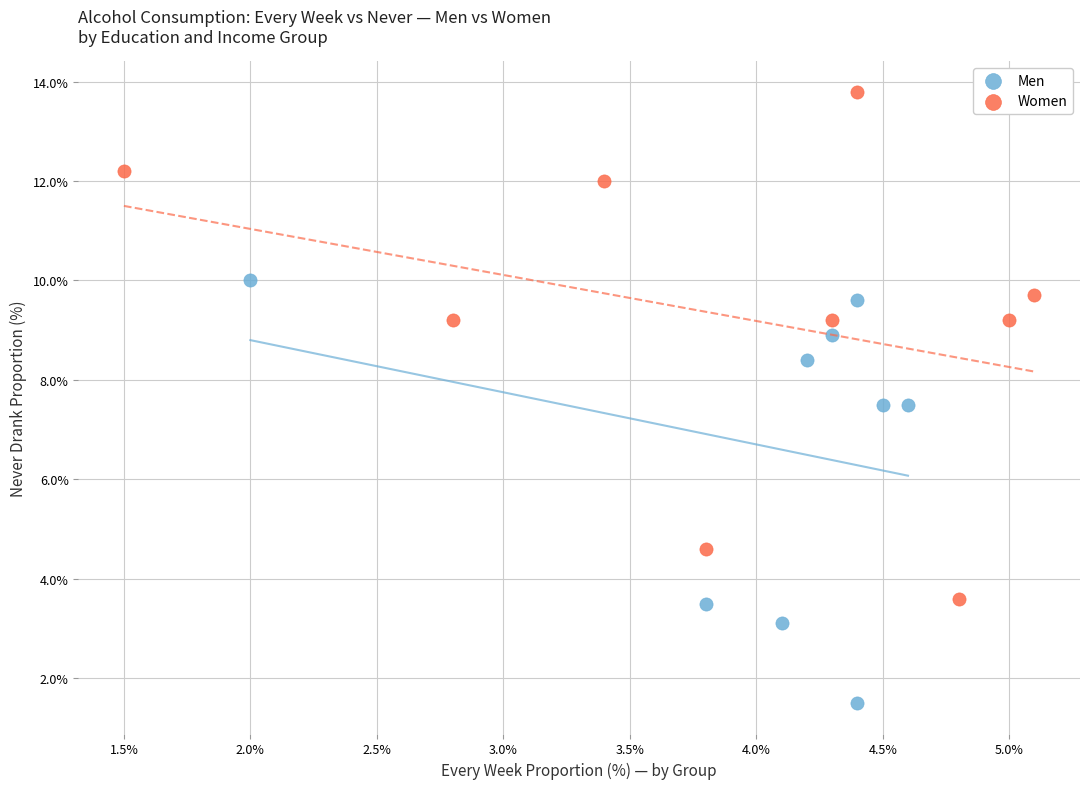

Which series contains the highest Y value?

Women